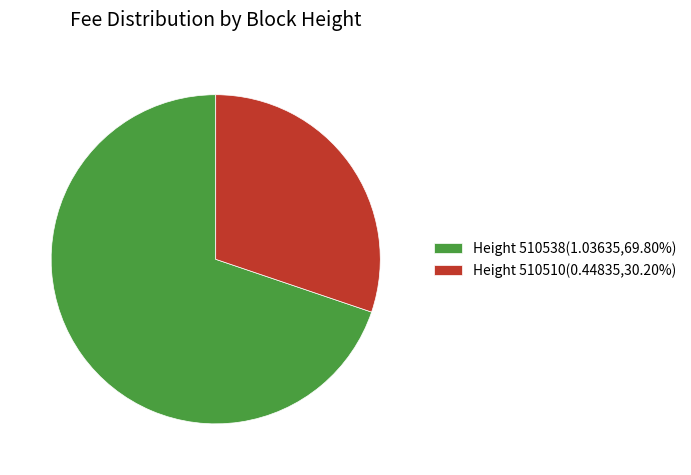

Is there any slice that represents more than half of the pie?

Yes